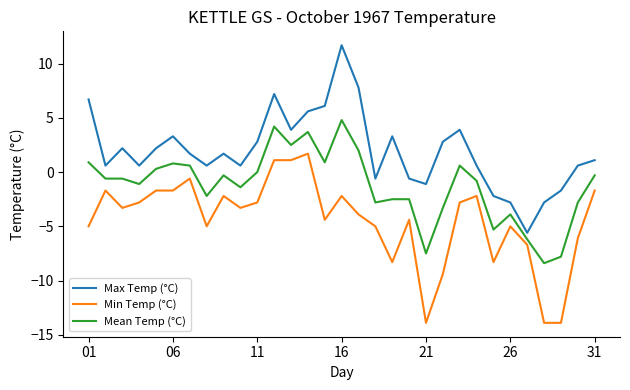

True or false: Min Temp (°C) and Mean Temp (°C) cross at least once.

False